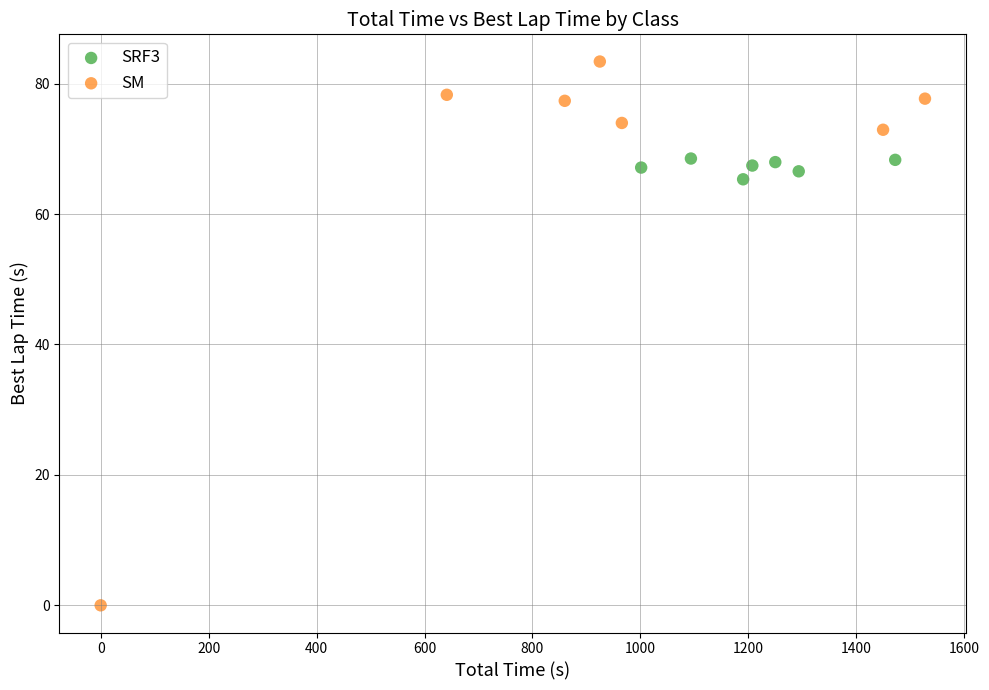

Which series contains the highest Y value?

SM